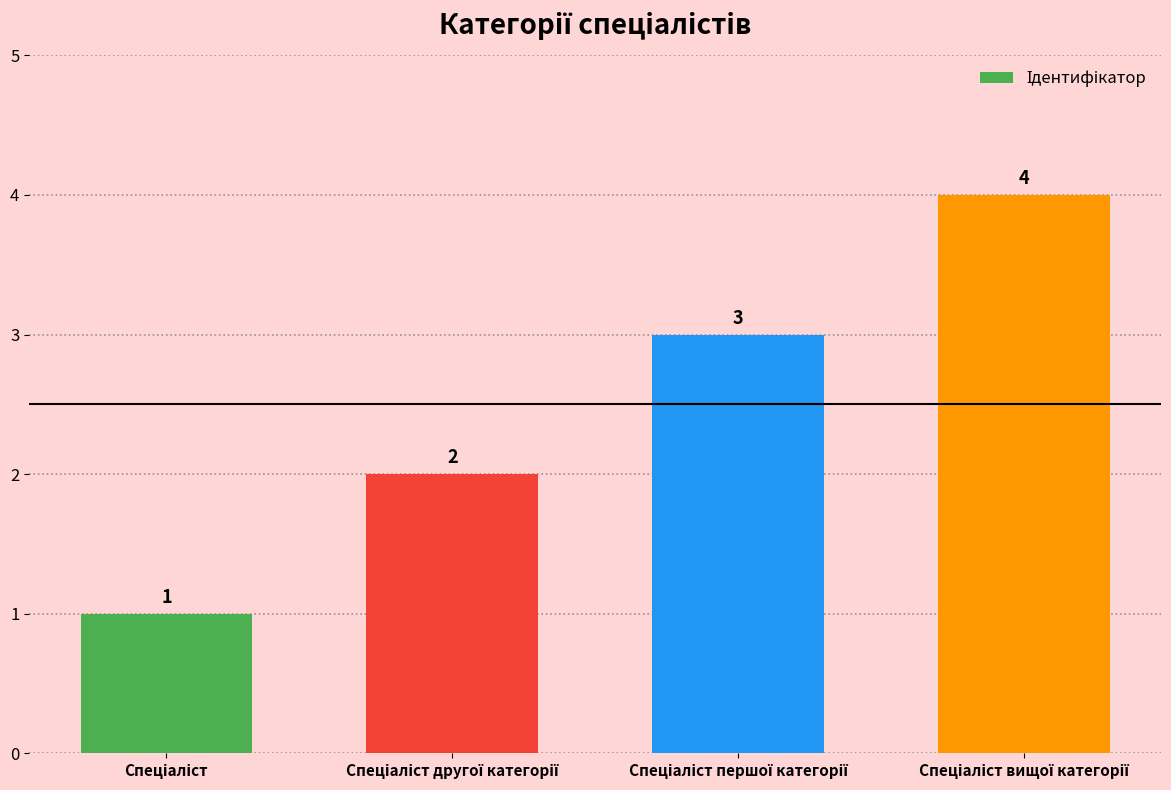

What is the value of the 4th bar from the left?

4